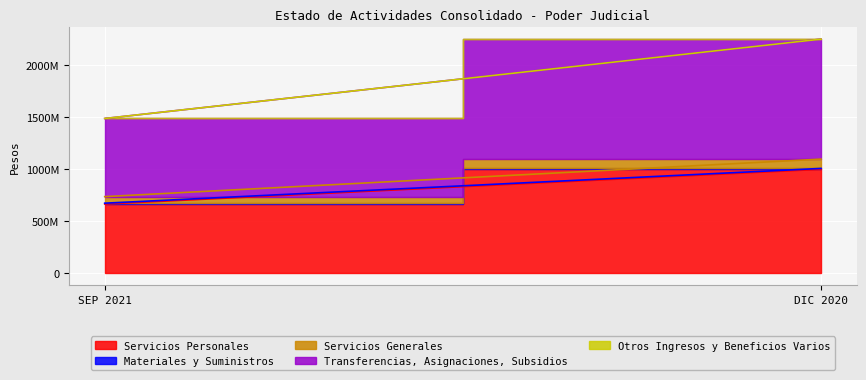

Rank the series by their maximum value, from highest to lowest.

Transferencias, Asignaciones, Subsidios, Servicios Personales, Servicios Generales, Materiales y Suministros, Otros Ingresos y Beneficios Varios